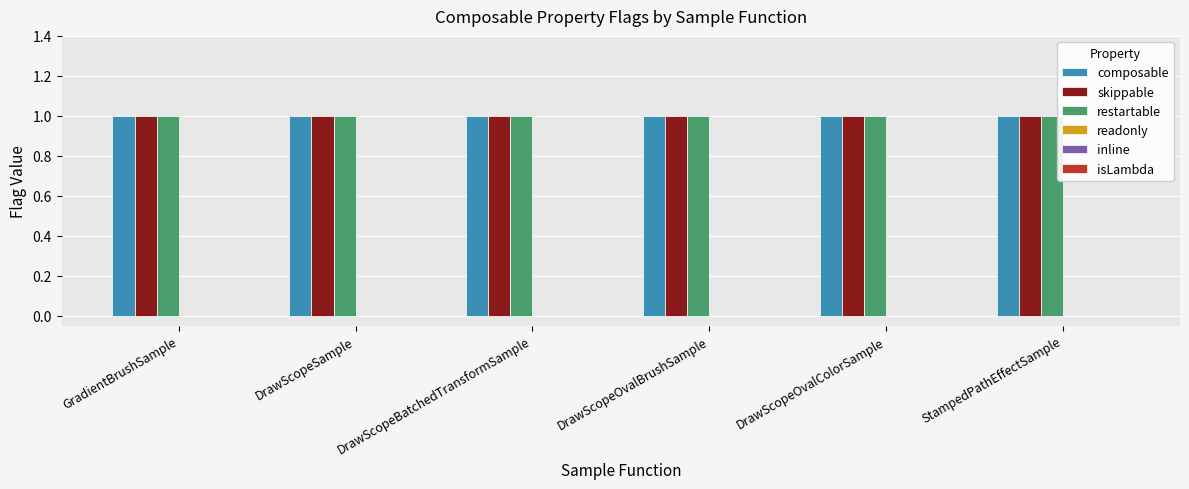

What is the label of the 3rd bar from the left?

DrawScopeBatchedTransformSample